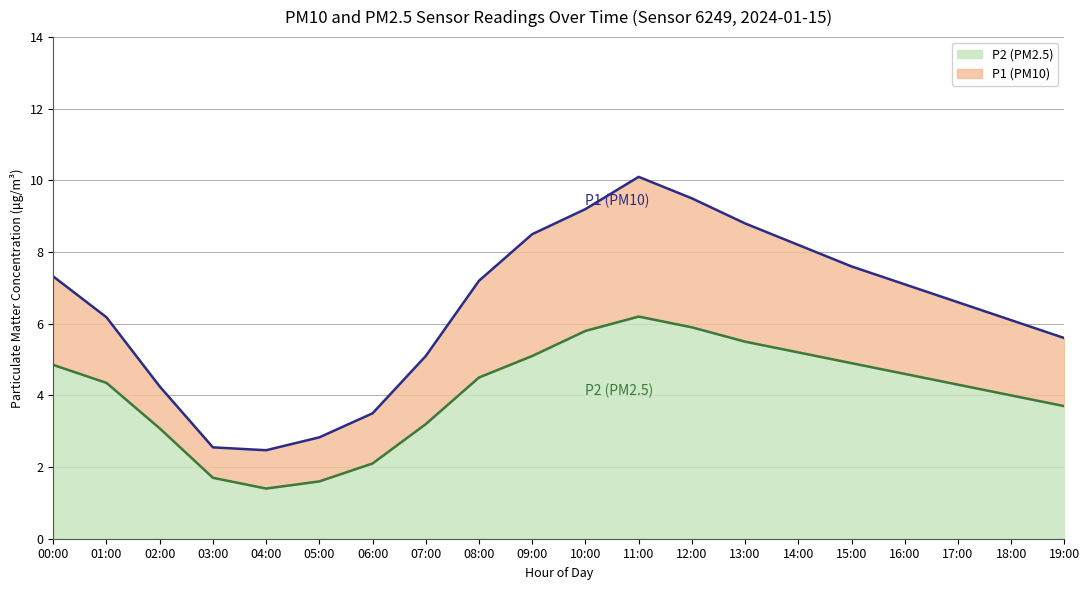

What is the difference between the maximum and minimum values in the P2 (PM2.5) series?

4.8